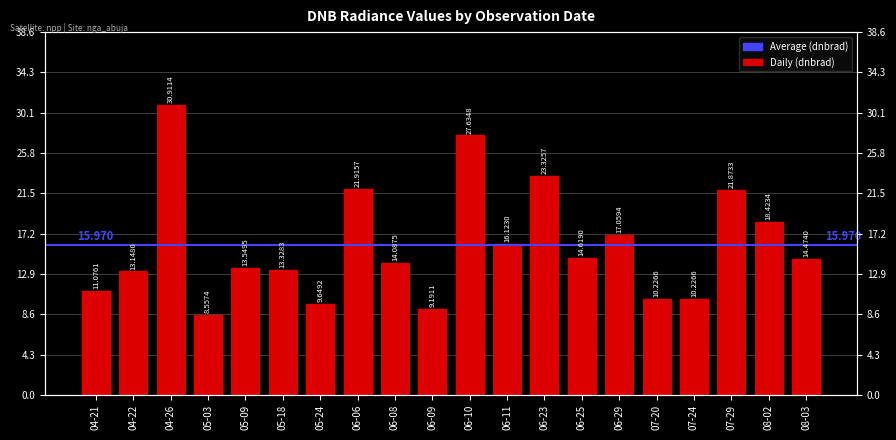

List the labels in order of value, smallest first.

05-03, 06-09, 05-24, 07-20, 07-24, 04-21, 04-22, 05-18, 05-09, 06-08, 08-03, 06-25, 06-11, 06-29, 08-02, 07-29, 06-06, 06-23, 06-10, 04-26